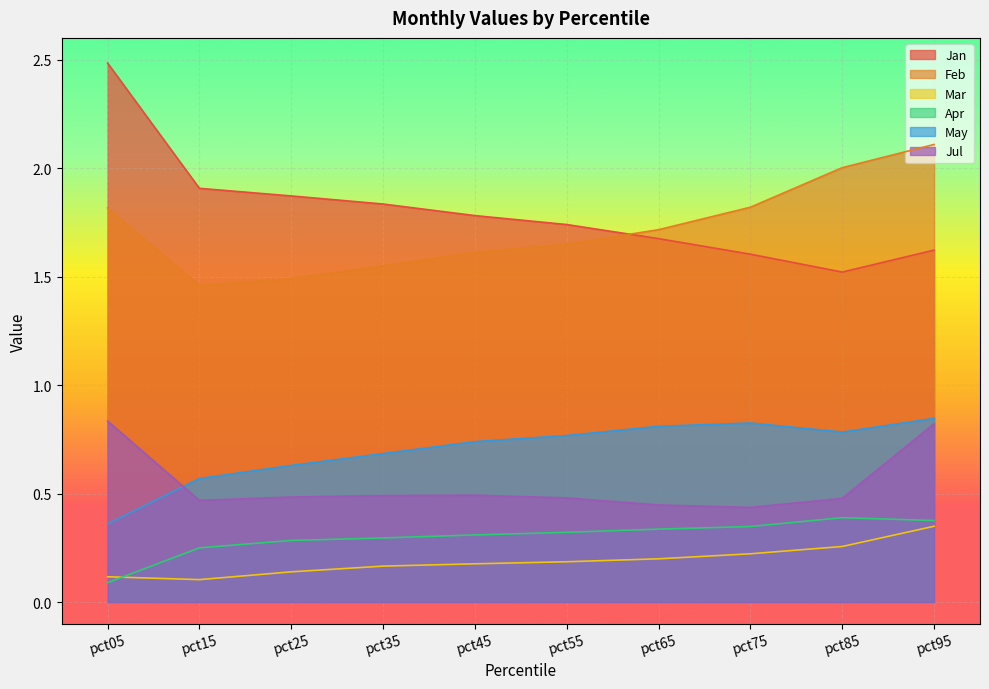

What is the value of the Jan point at the 1st from the left?

2.5